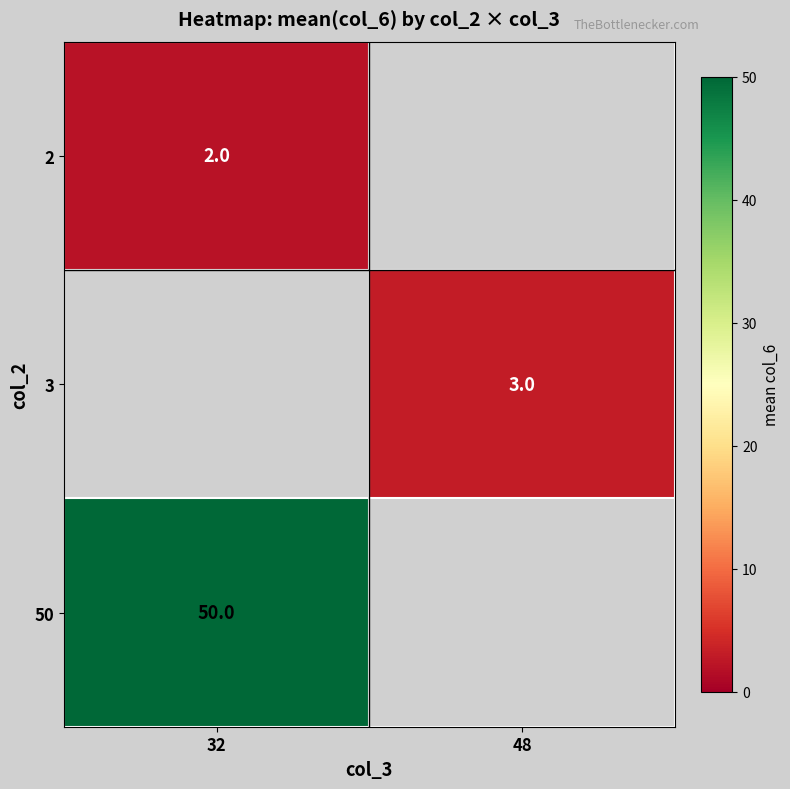

Is it true that 2 equals 1 at 32?

False